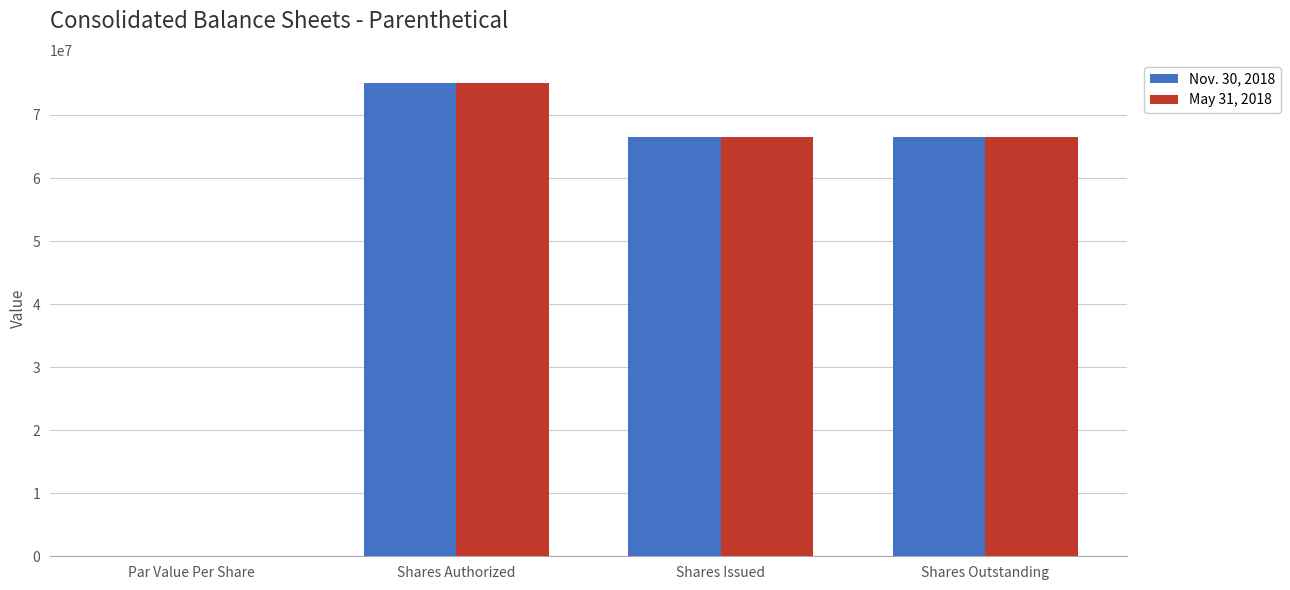

What is the maximum value for May 31, 2018?

75000000.0